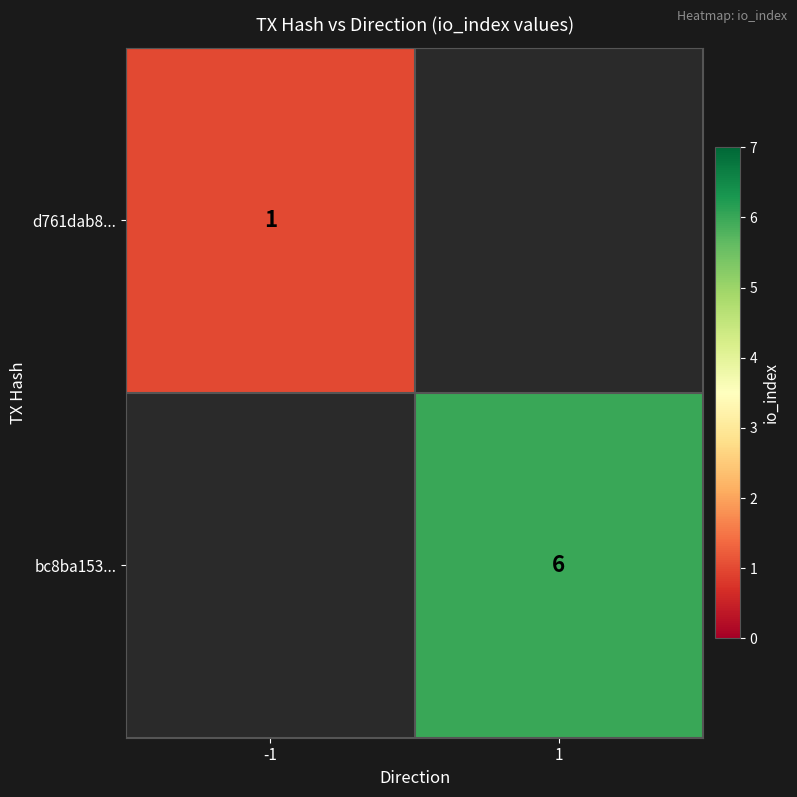

The d761dab8... series shows 1 at -1. True or false?

True